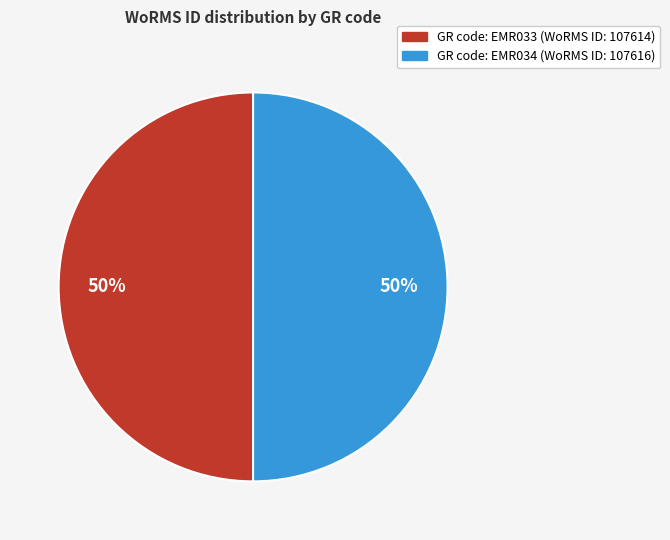

Count the number of slices in the pie.

2